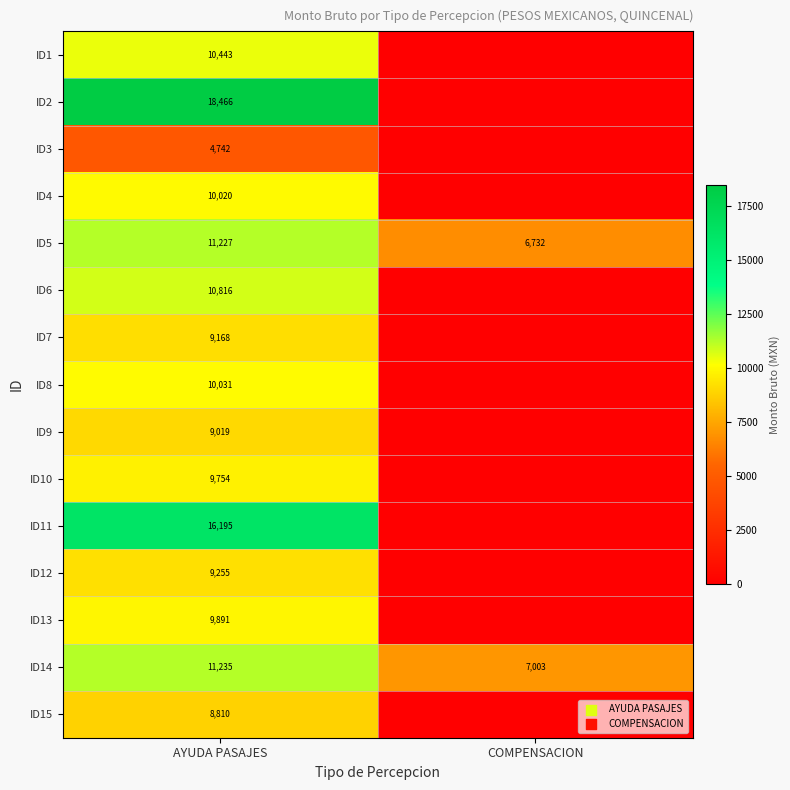

Is it true that ID5 equals 6732 at COMPENSACION?

True